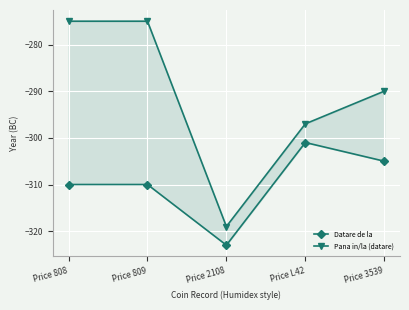

True or false: Pana in/la (datare) has a value of -519 at Price L42.

False